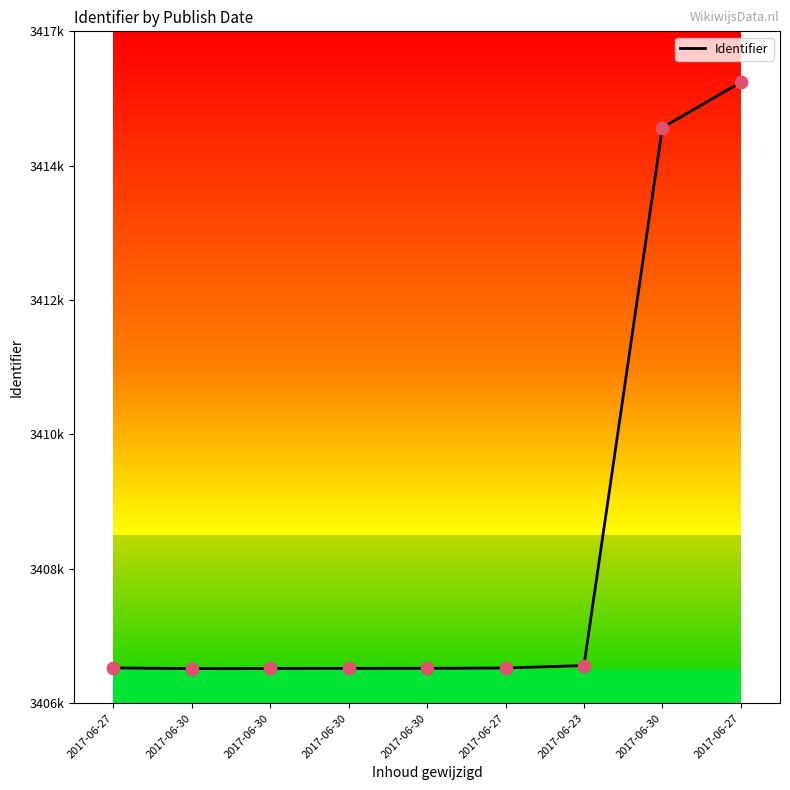

Which has a higher value, 2017-06-27 or 2017-06-30?

2017-06-27